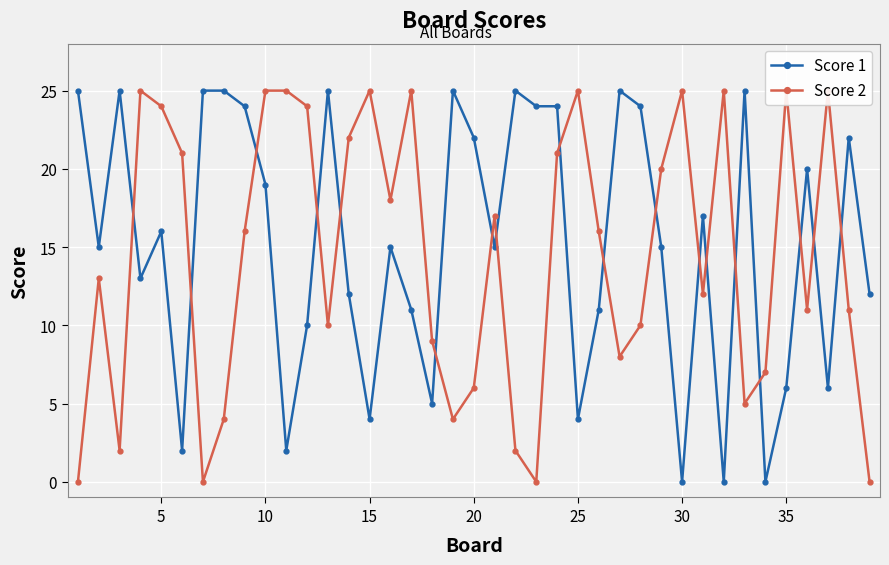

How many data points in Score 1 are above 15?

19